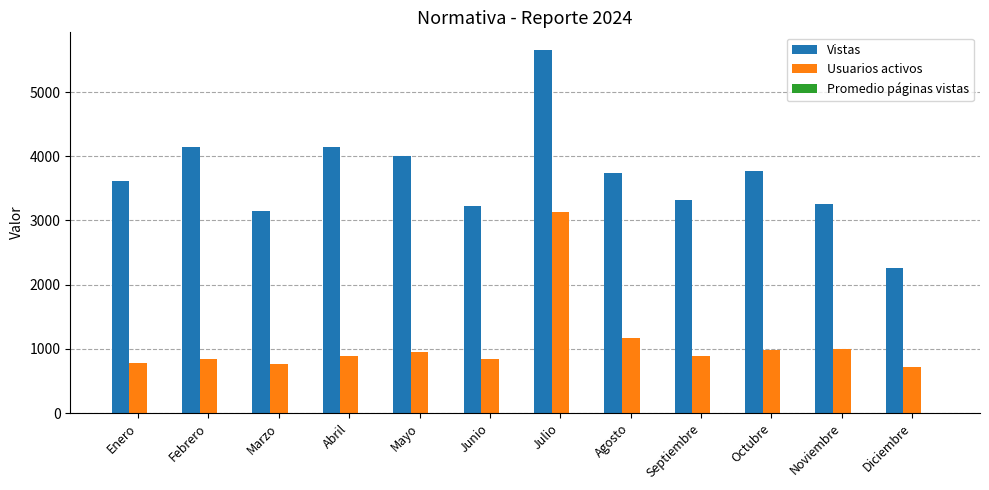

What is the highest value of the Vistas series?

5649.0